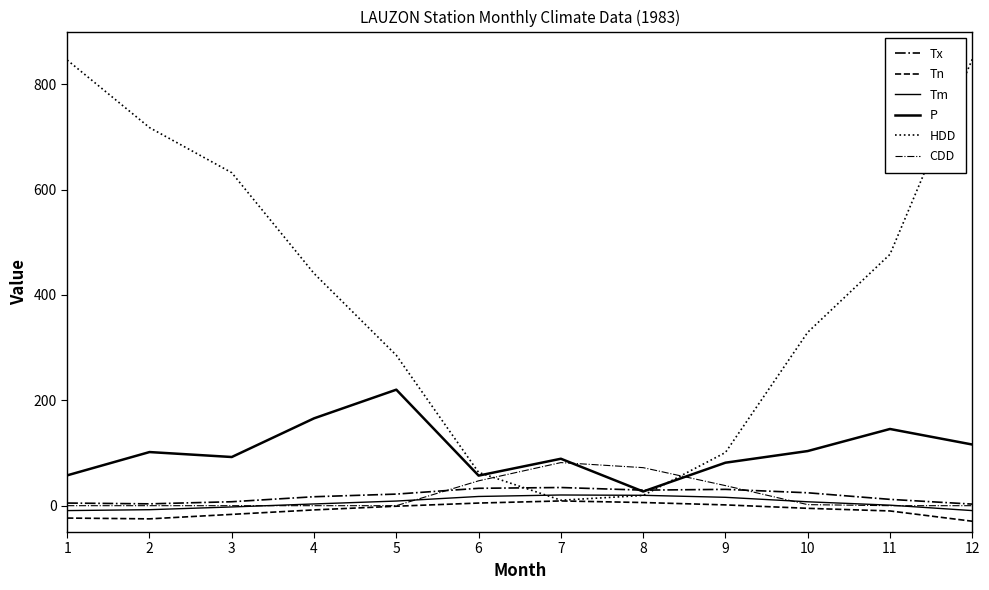

What is the value of the Tn point at the 8th from the left?

6.0